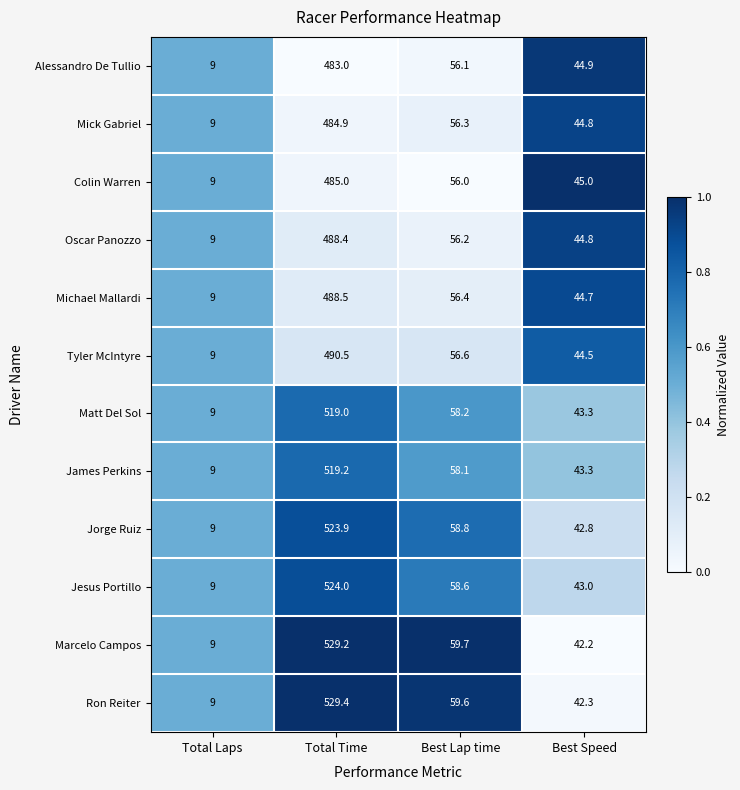

What is the difference between the second highest and second lowest values in the Alessandro De Tullio series?

11.2